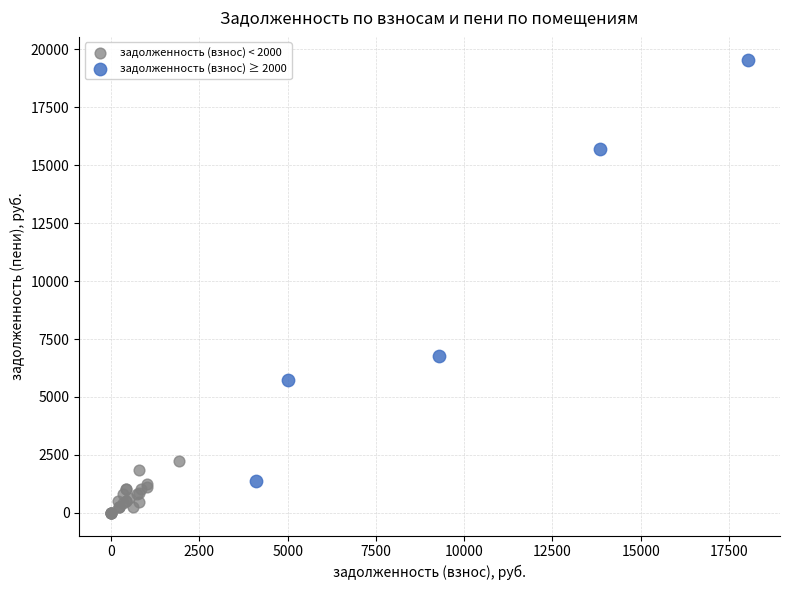

Which series contains the lowest Y value?

задолженность (взнос) < 2000